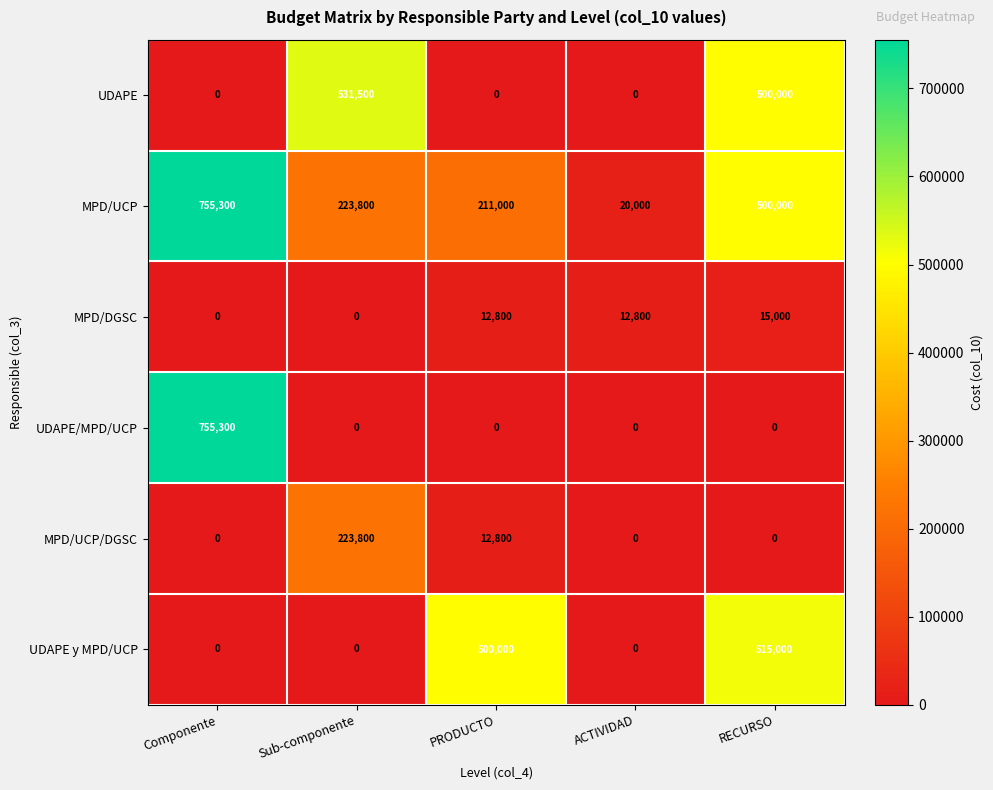

At which category is the sum across all series the highest?

RECURSO